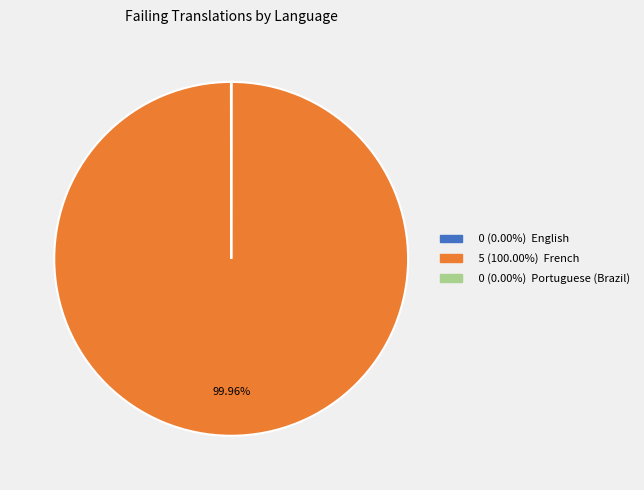

Is there a majority slice in this chart?

Yes